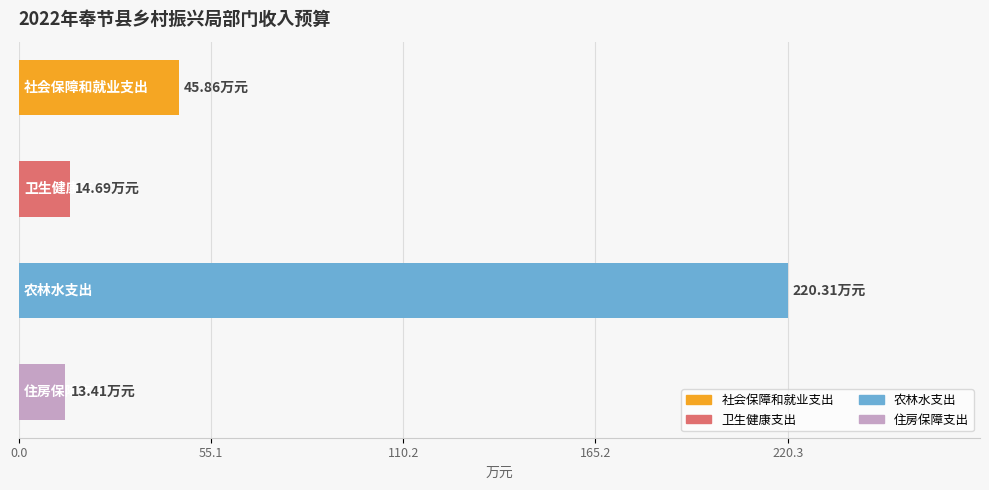

What is the sum of all values?

294.3